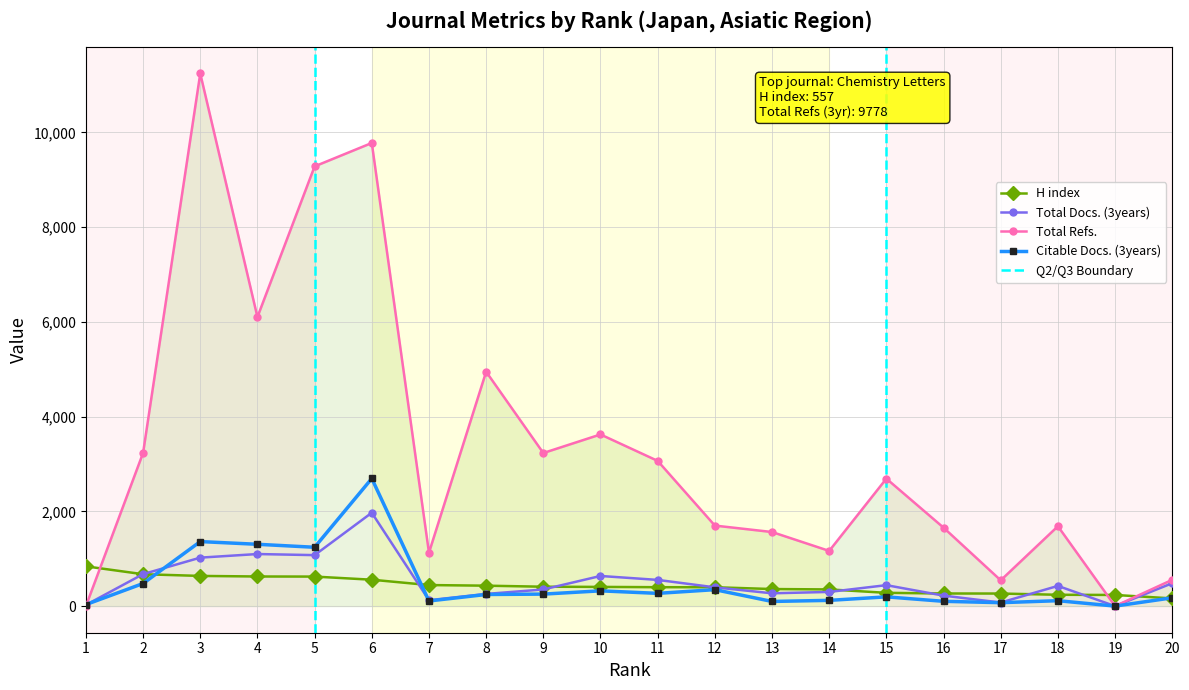

Reading left to right, transcribe all the data shown in this chart.

H index: 1=839	2=673	3=637	4=625	5=623	6=557	7=444	8=431	9=409	10=405	11=399	12=398	13=360	14=352	15=280	16=266	17=265	18=239	19=235	20=162
Total Docs. (3years): 1=25	2=675	3=1023	4=1099	5=1076	6=1971	7=124	8=257	9=351	10=636	11=553	12=396	13=270	14=299	15=442	16=221	17=75	18=426	19=0	20=483
Total Refs.: 1=0	2=3234	3=11245	4=6103	5=9284	6=9778	7=1128	8=4948	9=3232	10=3624	11=3066	12=1700	13=1564	14=1165	15=2691	16=1656	17=544	18=1686	19=0	20=555
Citable Docs. (3years): 1=32	2=477	3=1362	4=1305	5=1242	6=2694	7=108	8=245	9=253	10=322	11=269	12=347	13=98	14=121	15=195	16=101	17=72	18=114	19=0	20=175